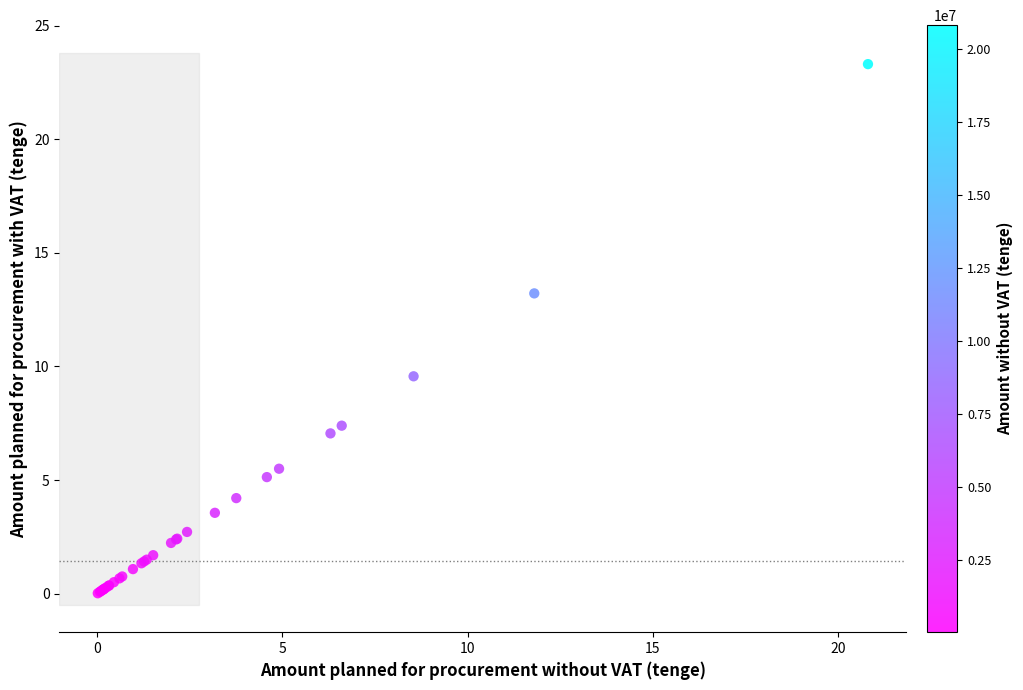

What Y value in the scatter plot is closest to 11?

9.6